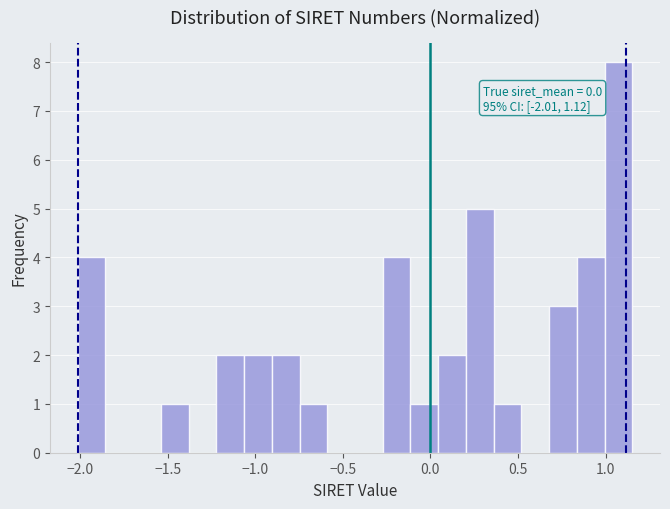

Around what value on the x-axis is the tallest bar? Give the approximate position of its centre, as read against the axis.

1.05